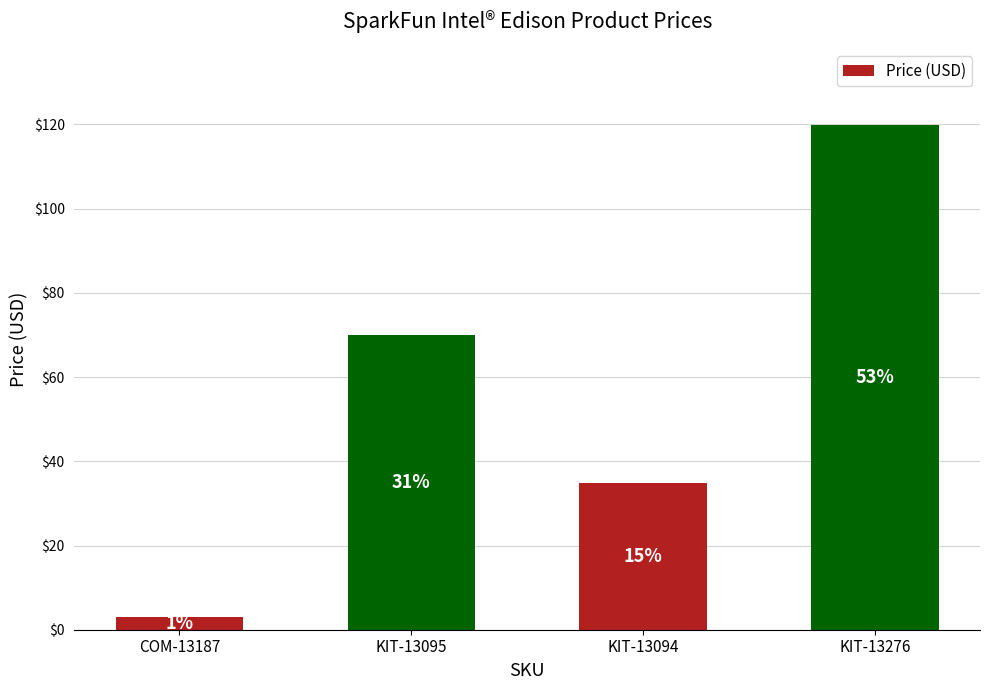

Are the bars horizontal?

No